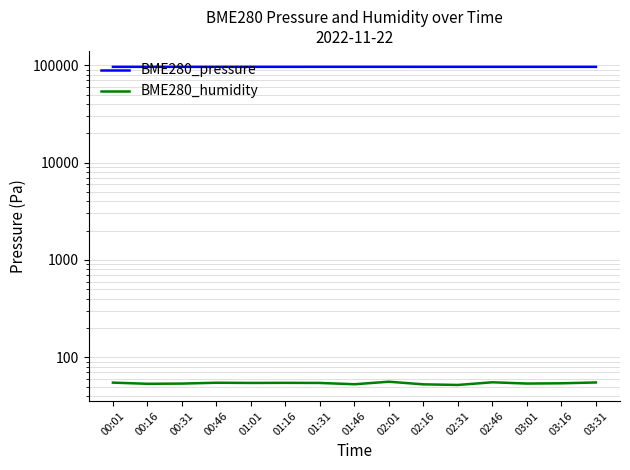

At 03:16, list the series in order from largest to smallest.

BME280_pressure, BME280_humidity